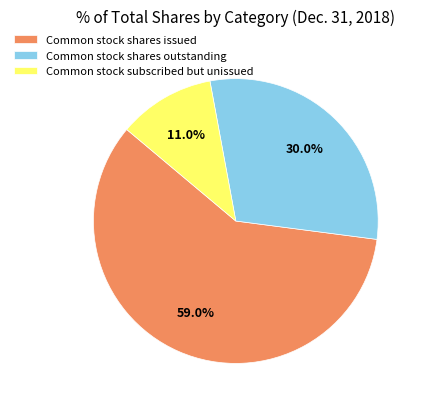

How many segments does this pie chart have?

3